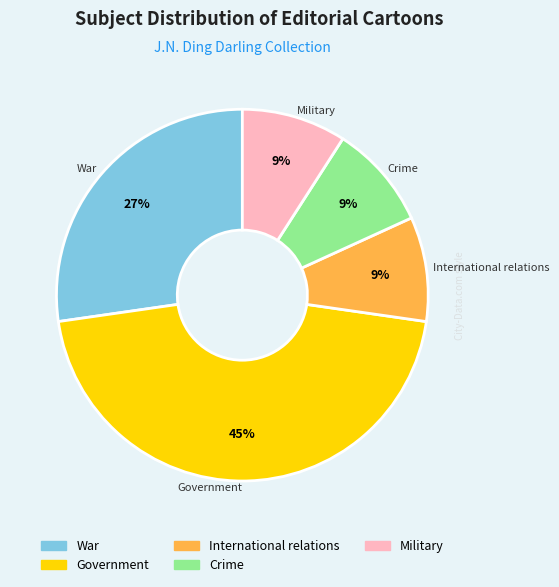

Which category has the biggest portion of the pie?

Government